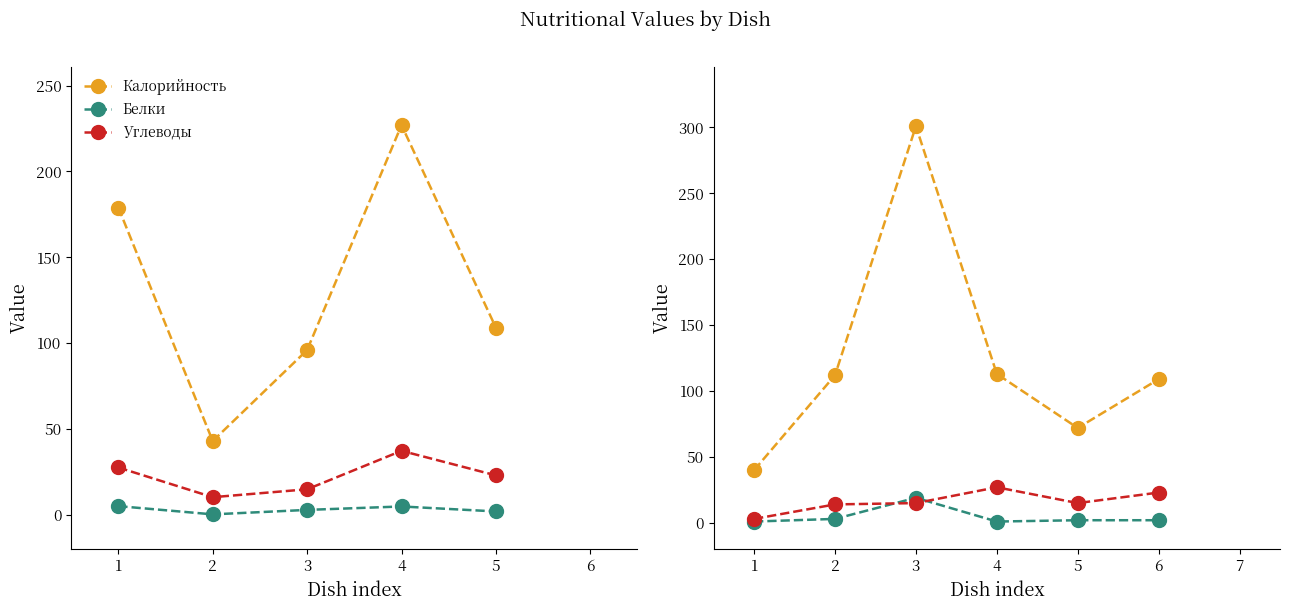

The value of Белки at 3 is 32. True or false?

False